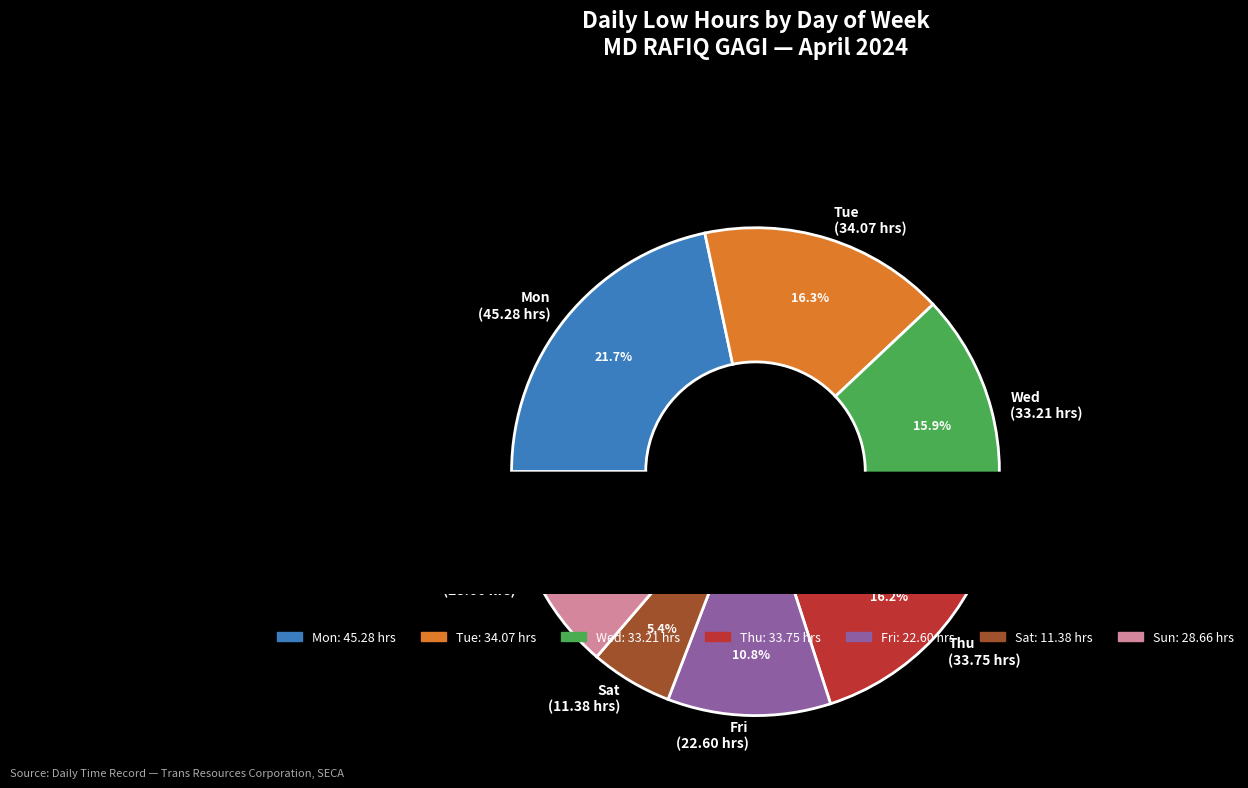

Between Day 16 Tue and Day 17 Wed, which is larger?

Day 16 Tue